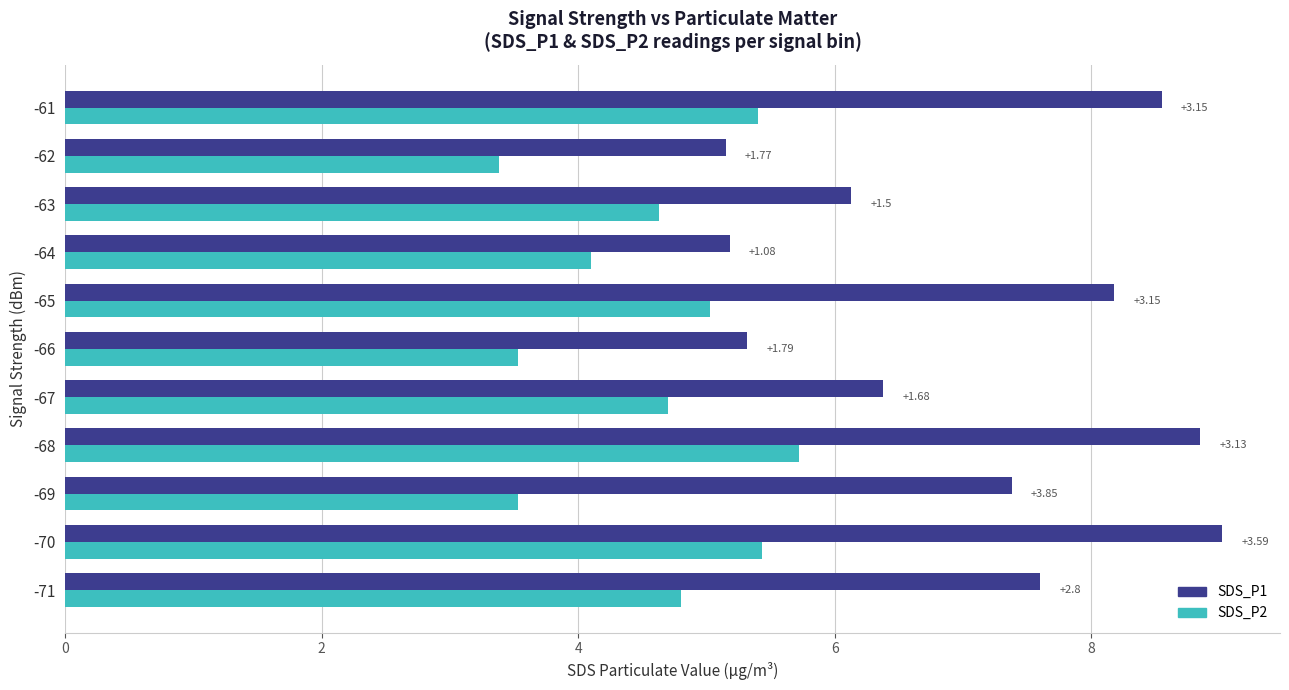

What are all the series names shown in the legend?

SDS_P1, SDS_P2